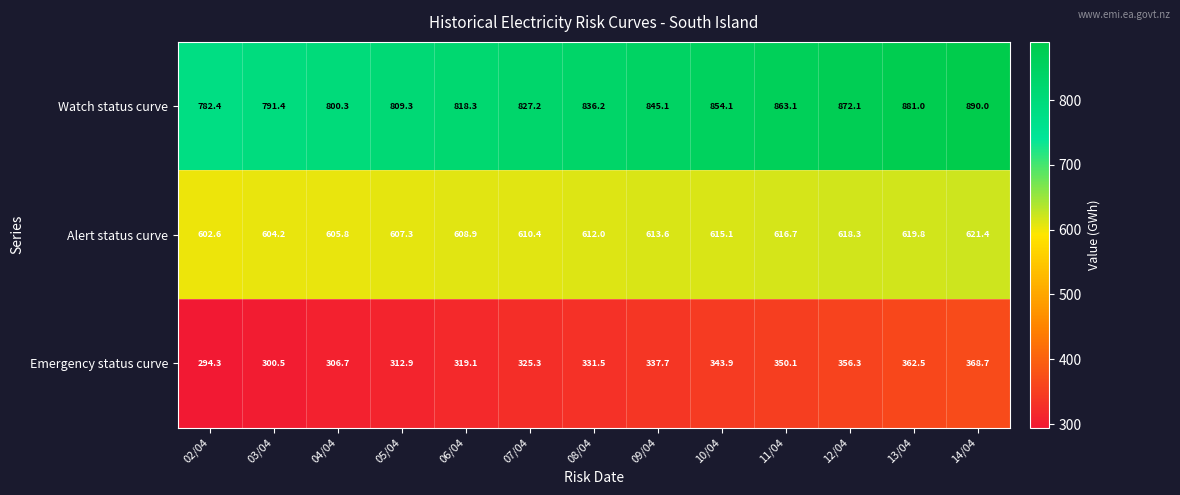

The value of Alert status curve at 12/04 is 618.3. True or false?

True